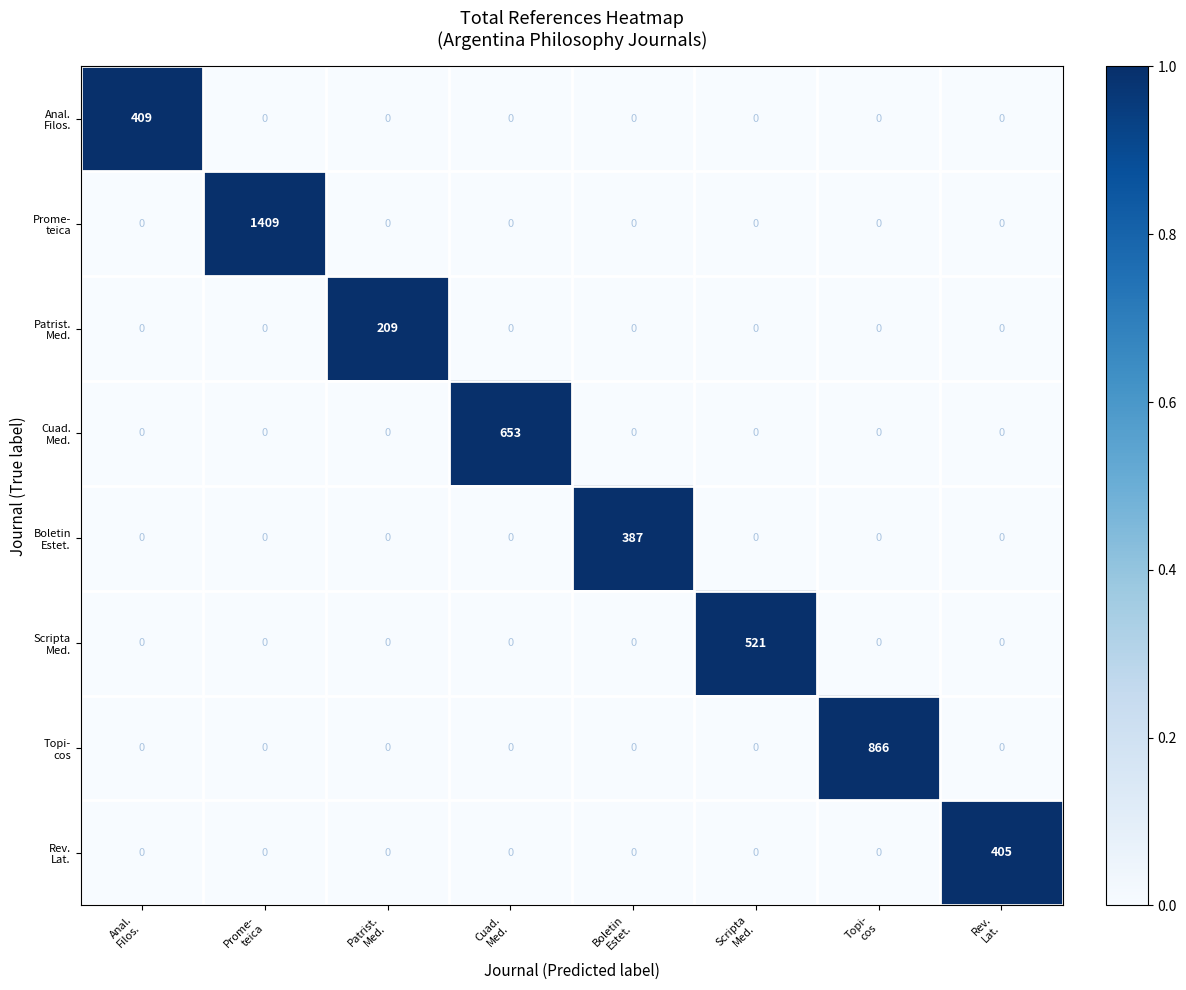

At how many categories does at least one series exceed 102?

8